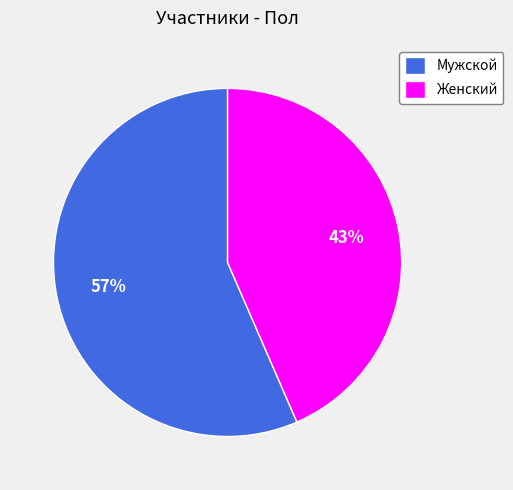

What percentage is the Женский slice, to the nearest percent?

43%